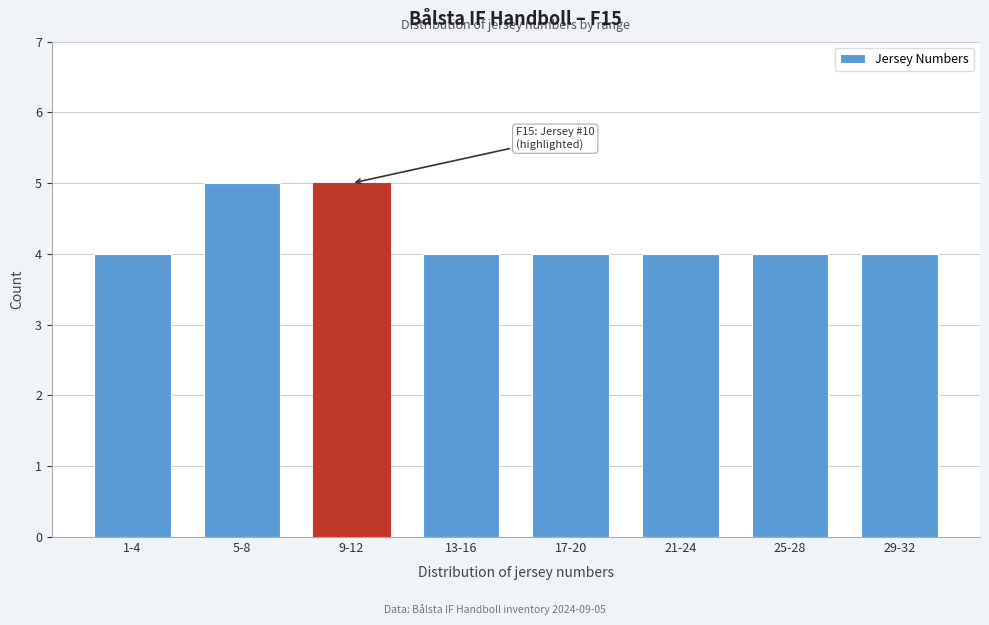

Reading left to right, what are all the values shown in this chart?

4	5	5	4	4	4	4	4